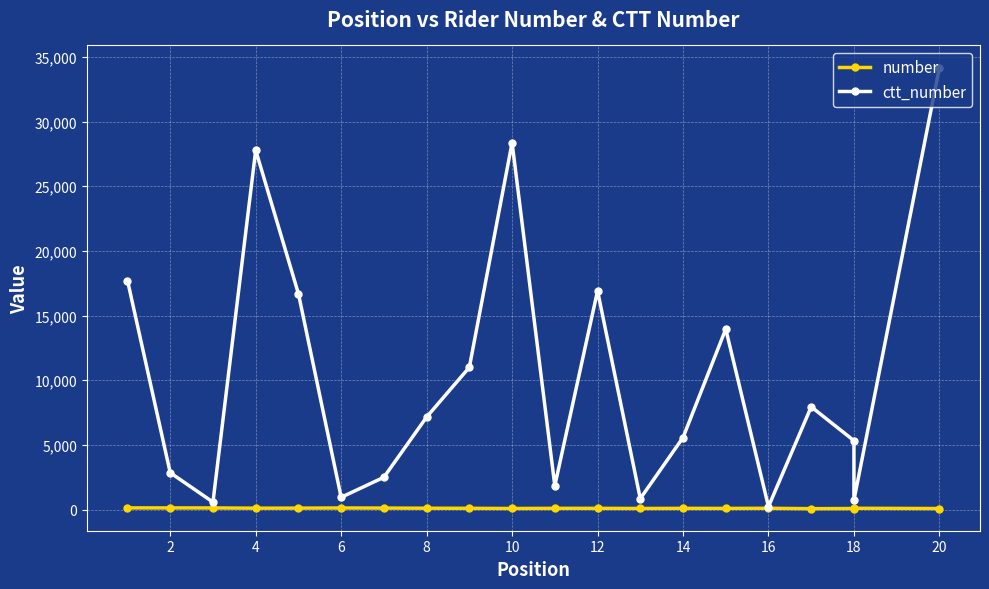

Which series changed the most between 14 and 16?

ctt_number